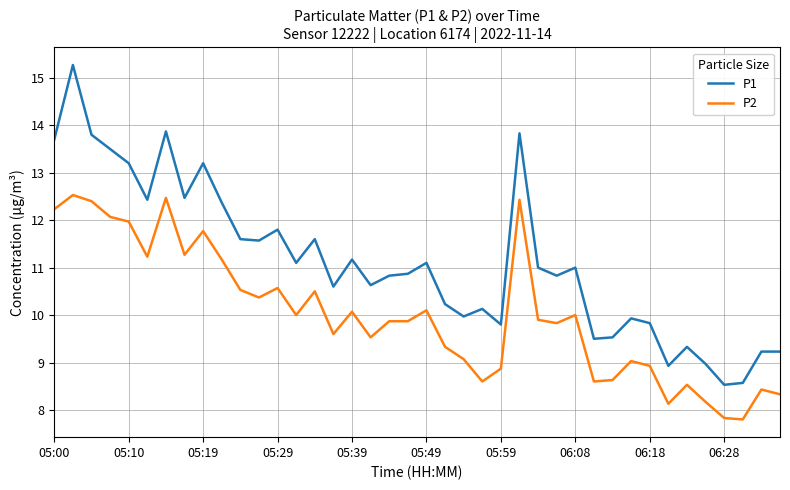

What is the maximum value shown in the chart?

15.3